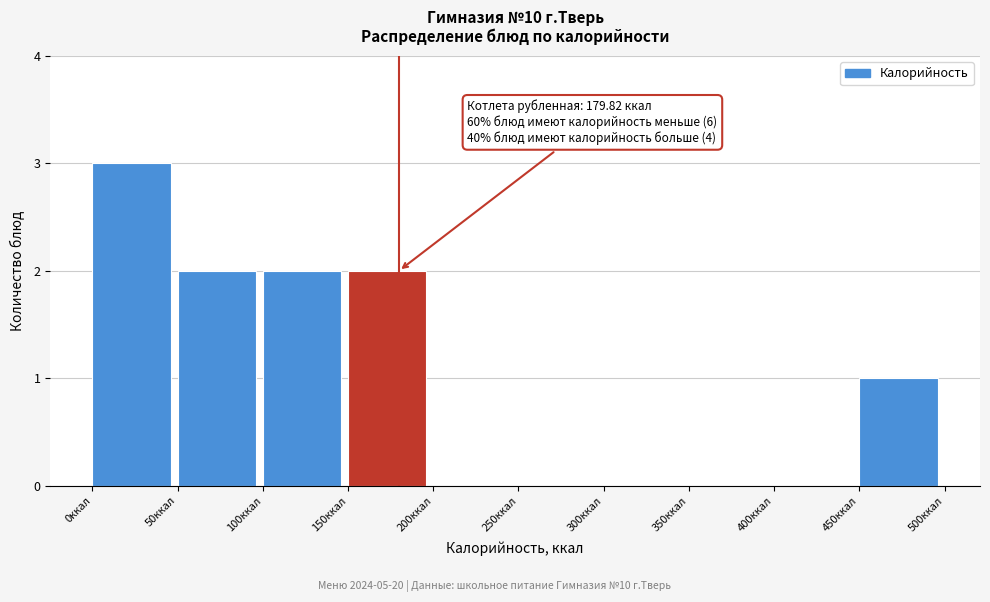

Over which range of the x-axis is the bar tallest?

0 to 50